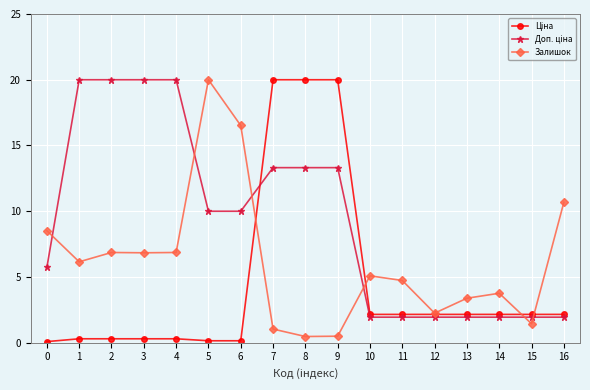

What is the maximum value for Залишок?

20.0